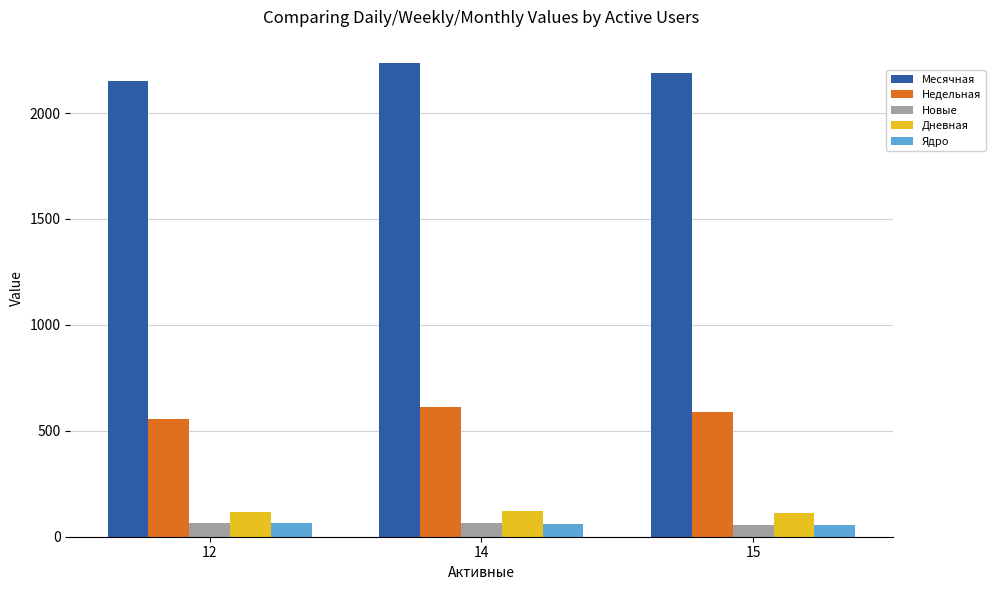

The value of Месячная at 12 is 2149.2. True or false?

True